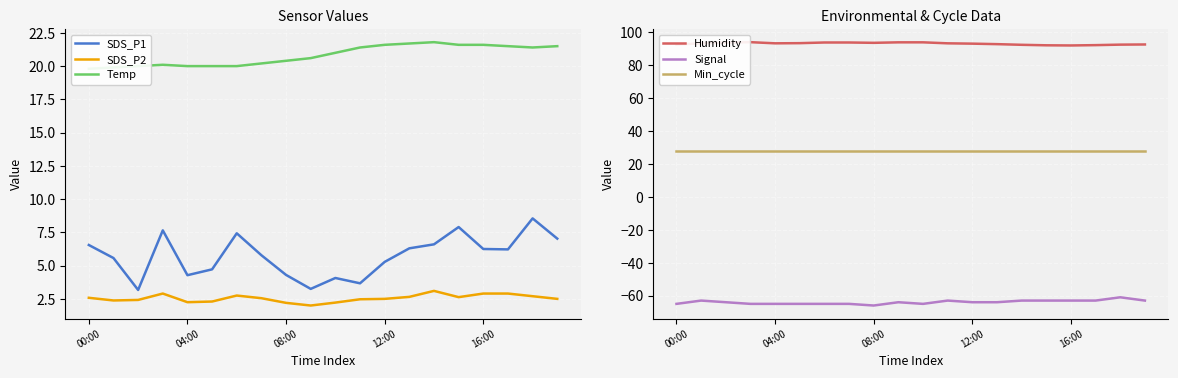

How many interior local peaks does the SDS_P1 series have?

5